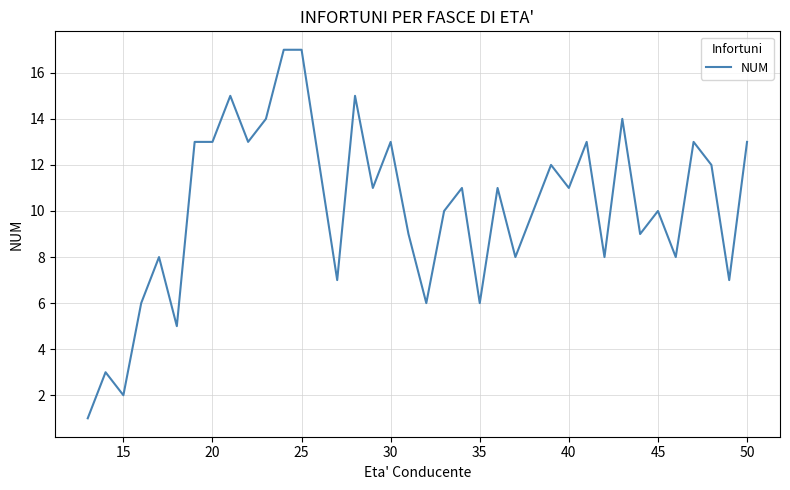

Count the number of data series in this chart.

1